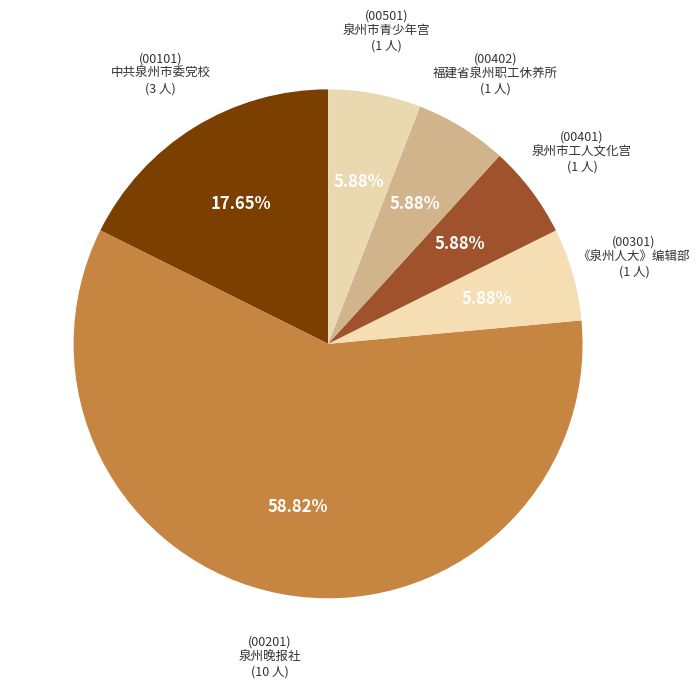

What is the smallest slice in the pie chart?

(00301)《泉州人大》编辑部